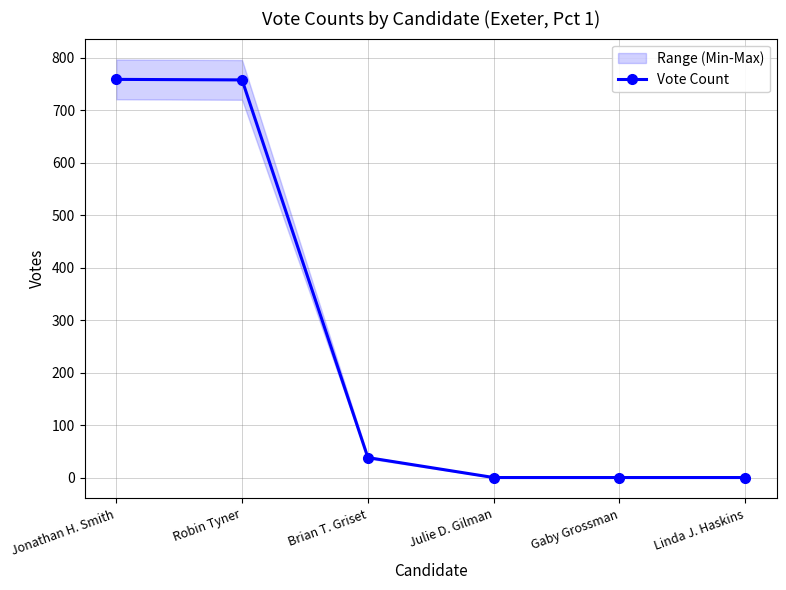

Rank the categories by value from highest to lowest.

Jonathan H. Smith, Robin Tyner, Brian T. Griset, Julie D. Gilman, Gaby Grossman, Linda J. Haskins